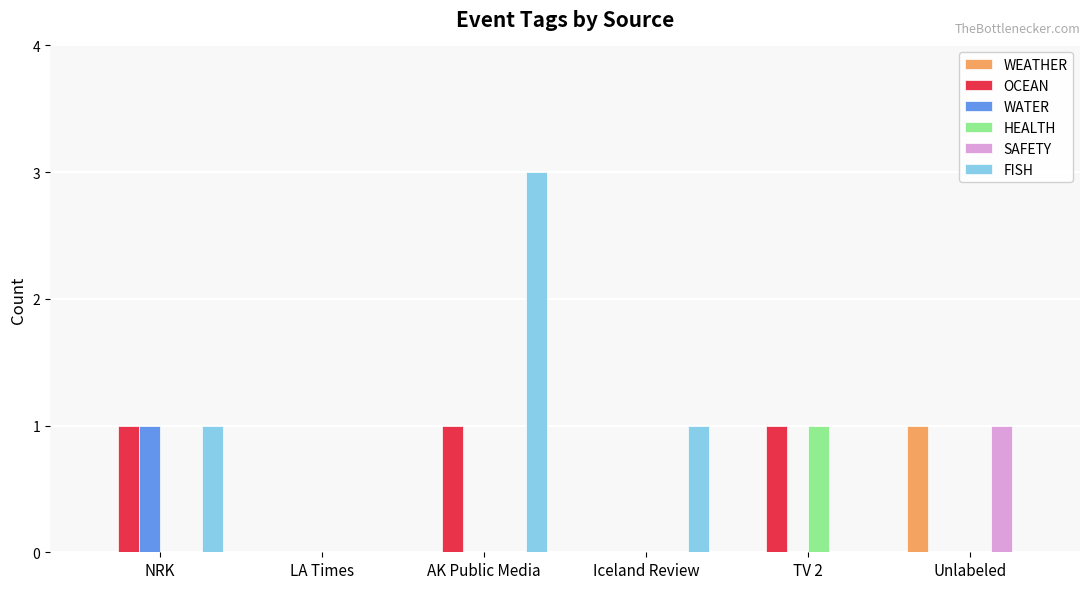

Is the value of FISH at AK Public Media greater than the value of WATER at Unlabeled?

Yes